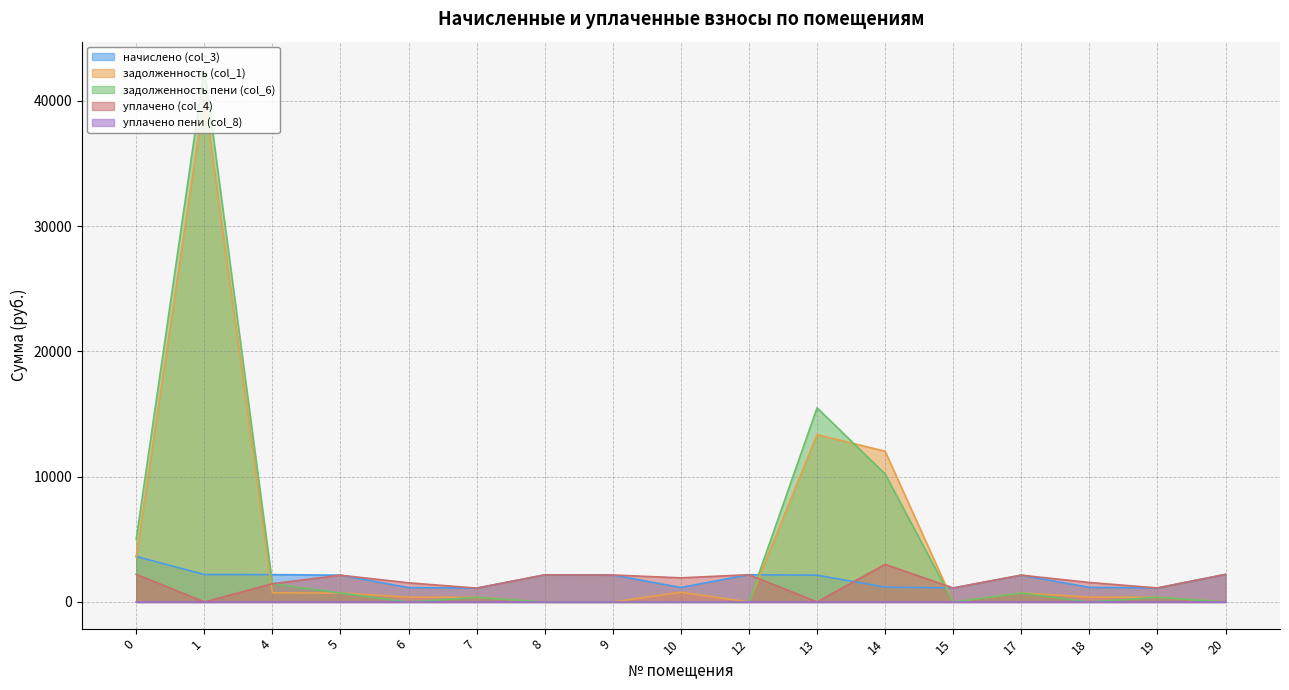

What is the spread (max minus min) of values at 8?

2160.6